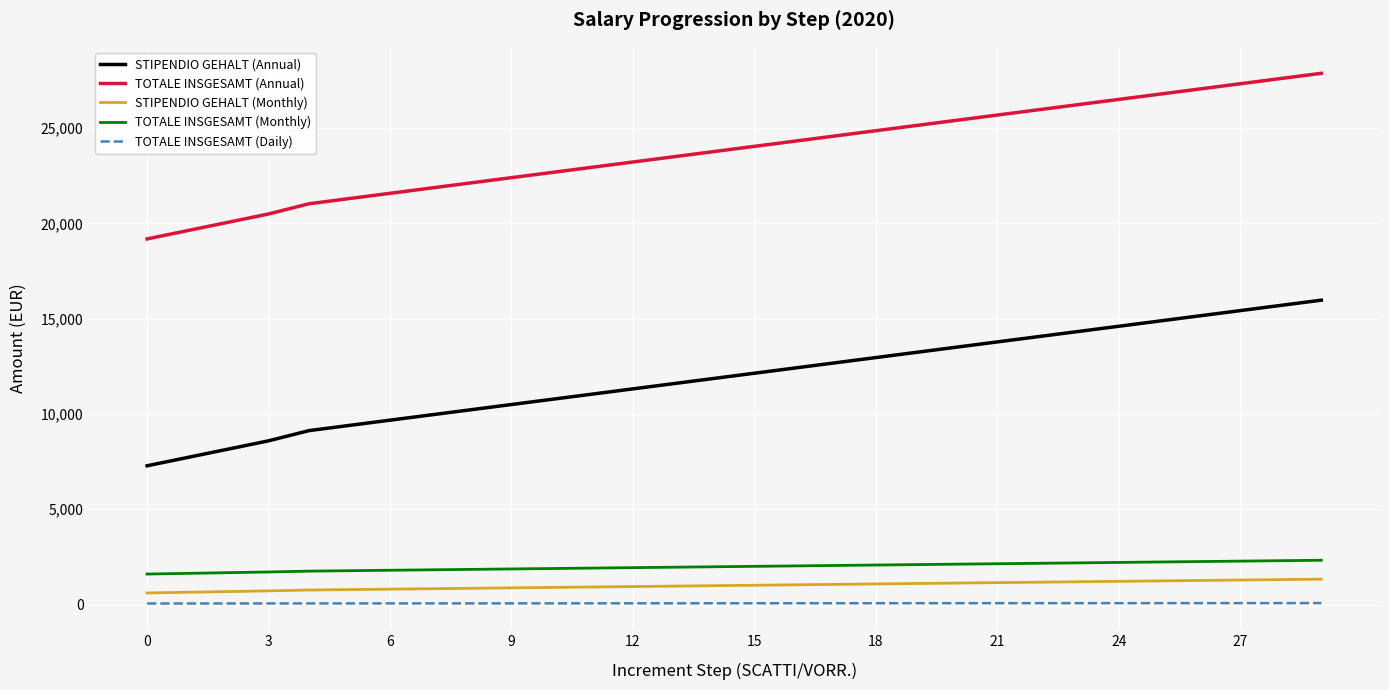

True or false: TOTALE INSGESAMT (Monthly) and TOTALE INSGESAMT (Daily) cross at least once.

False